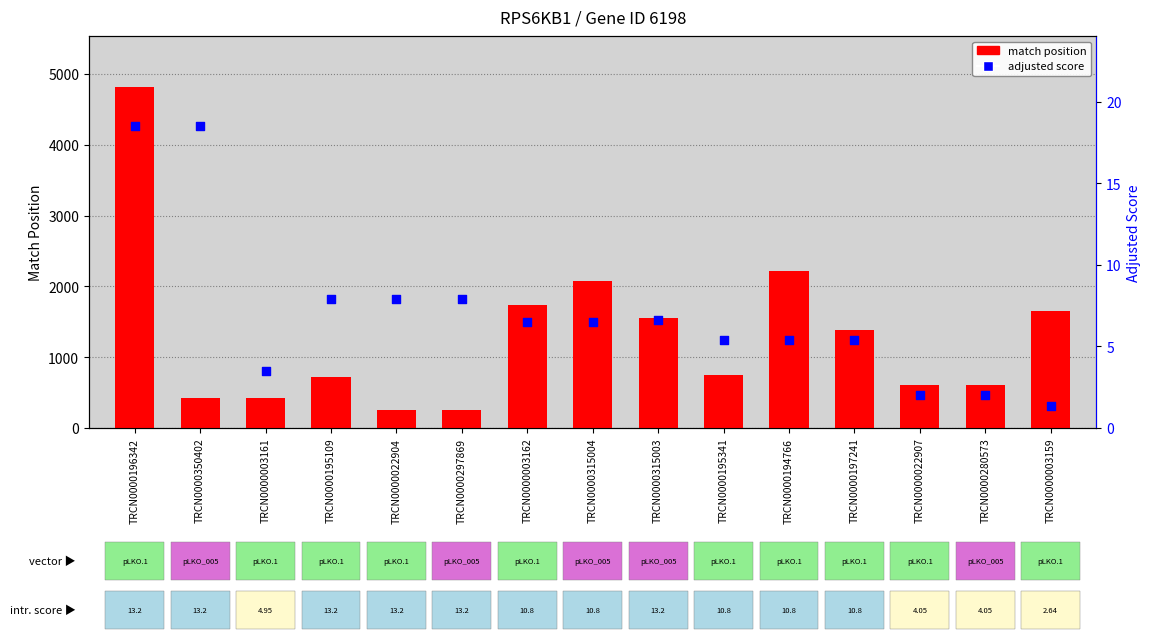

What are all the series names shown in the legend?

match position, adjusted score